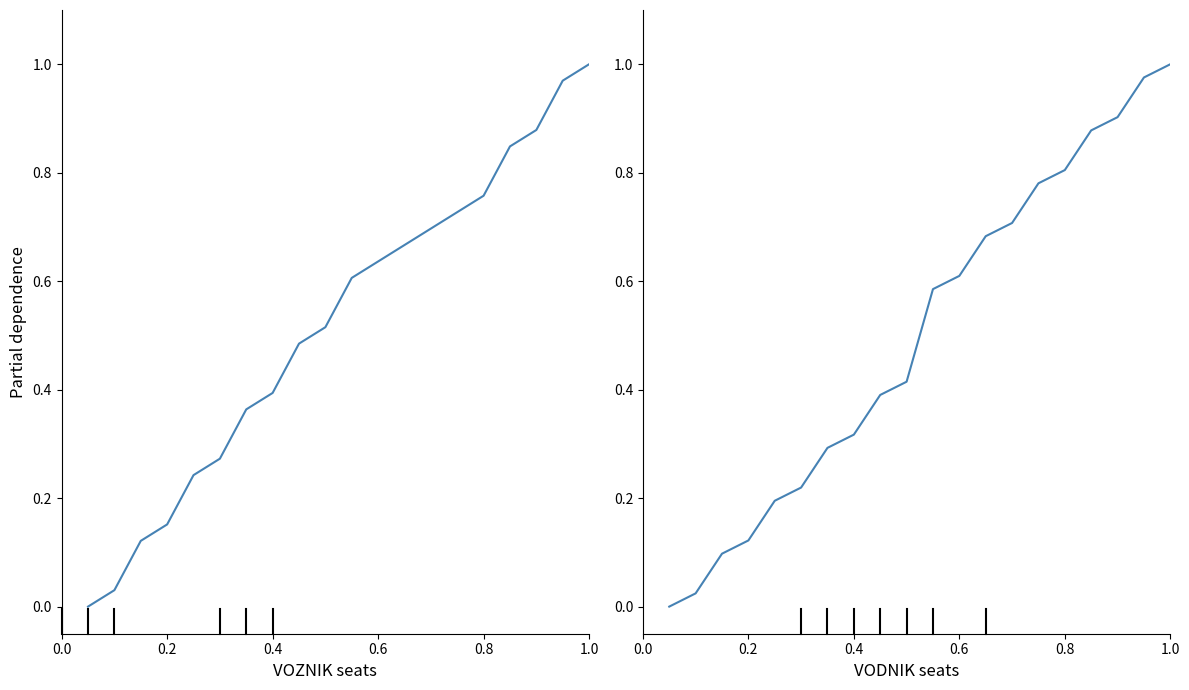

What is the average value of the Seat Numbers (VOZNIK) series?

0.5